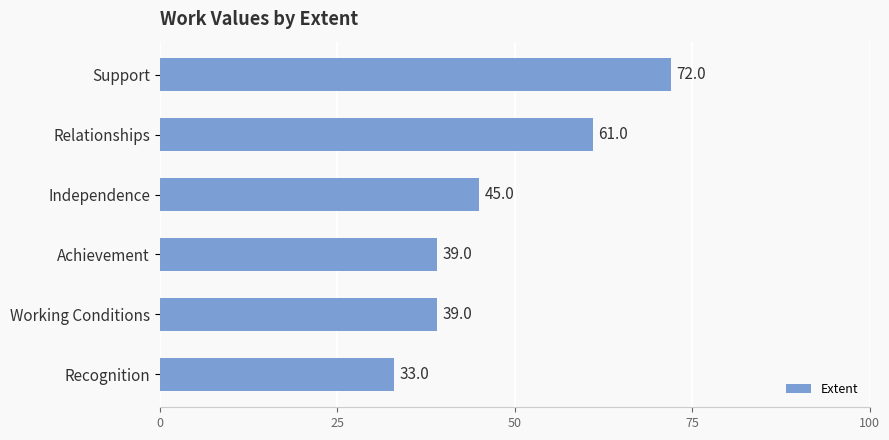

The chart shows a value of 33 at Recognition. True or false?

True